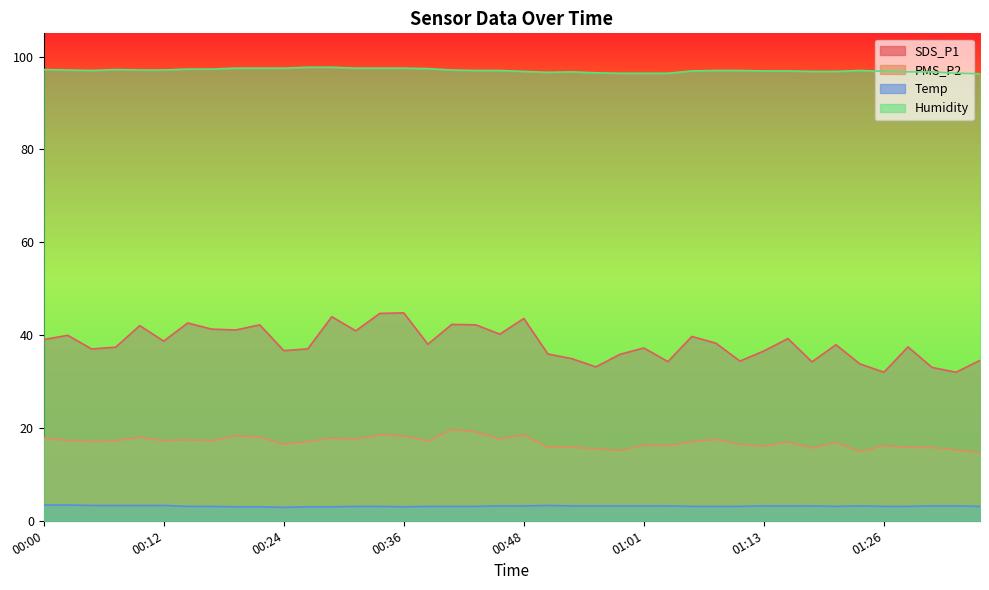

What are all the series names shown in the legend?

SDS_P1, PMS_P2, Temp, Humidity